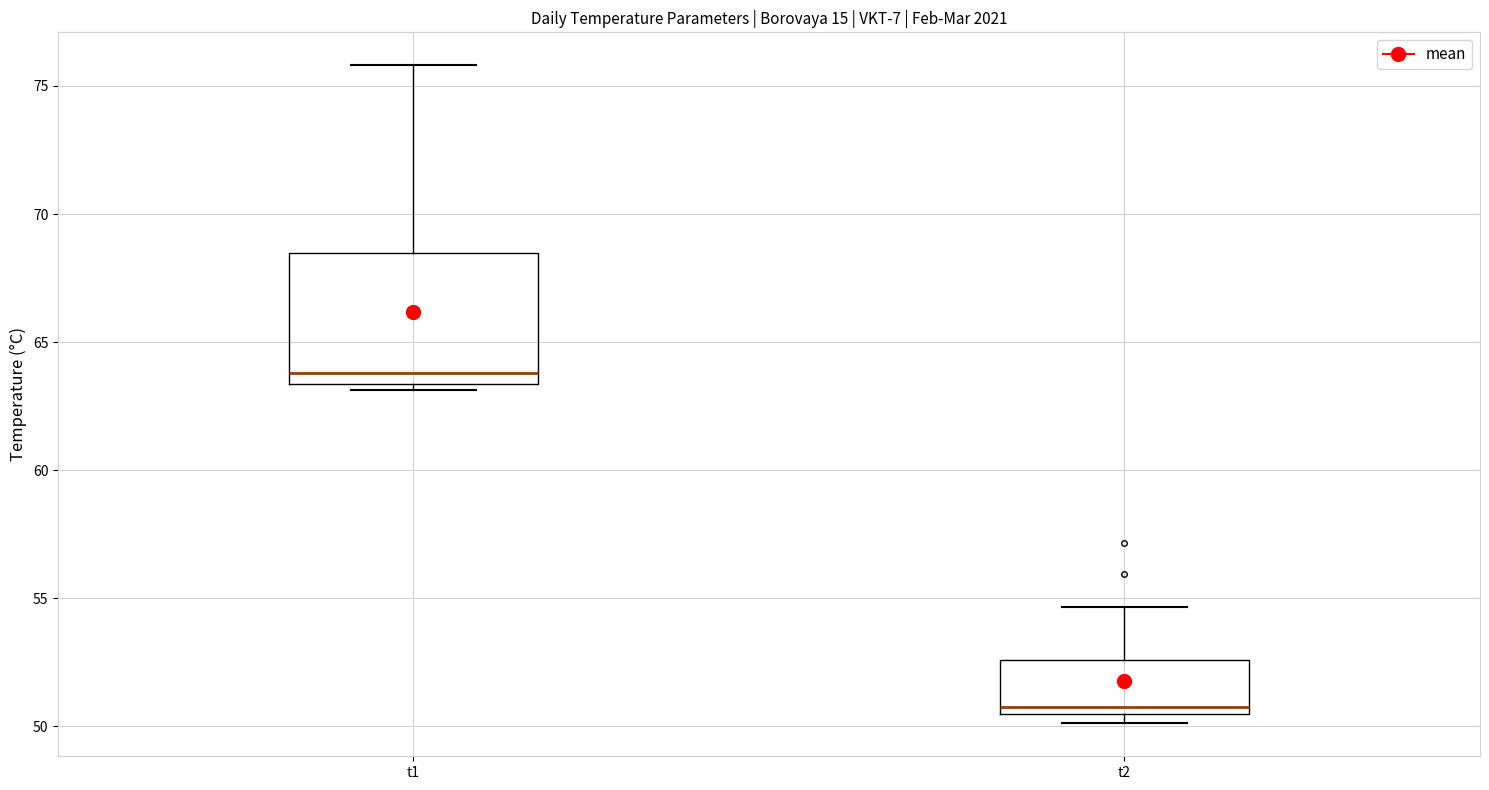

Reading left to right, transcribe this box plot: for each box, give where its median line is, the range the box spans, and where its two whiskers end, as read against the y-axis. The values are not printed on the chart, so give them approximately, as read against the axis.

t1: median 64.0, box 63.5 to 68.5, whiskers 63.0 to 76.0
t2: median 51.0, box 50.5 to 52.5, whiskers 50.0 to 54.5